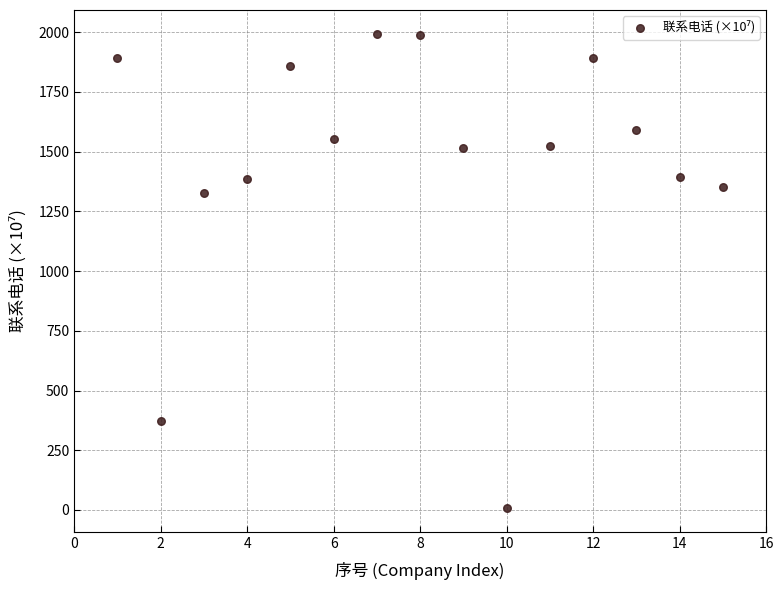

What Y value in the scatter plot is closest to 1000?

1328.5